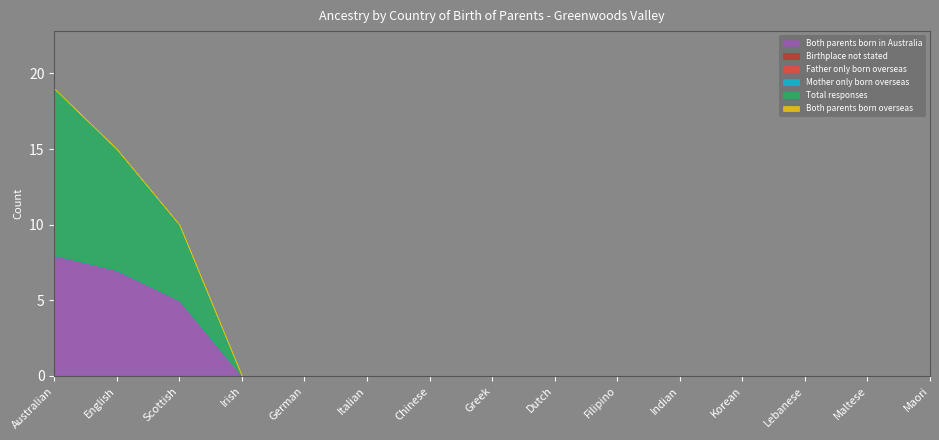

At how many categories does at least one series exceed 7?

2